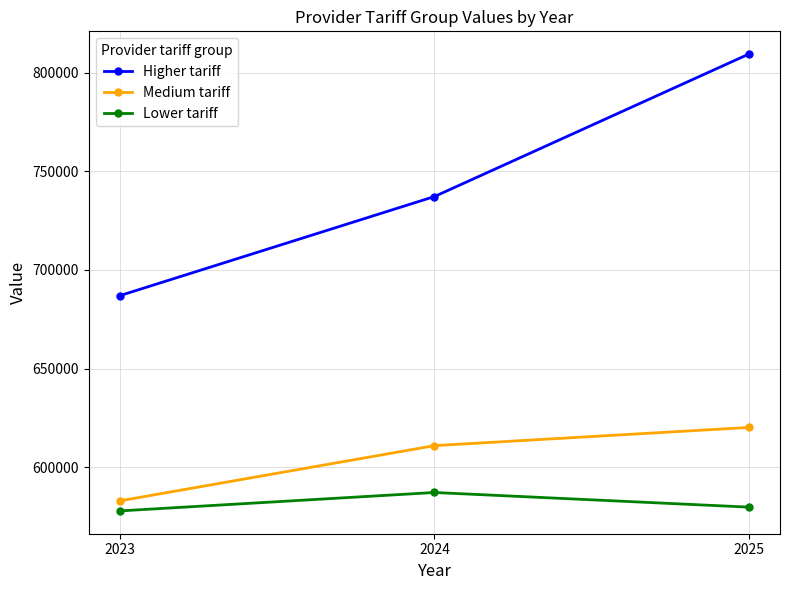

Reading left to right, extract all data points from this chart.

Higher tariff: 2023=687030	2024=737230	2025=809470
Medium tariff: 2023=582890	2024=610870	2025=620100
Lower tariff: 2023=577770	2024=587100	2025=579680